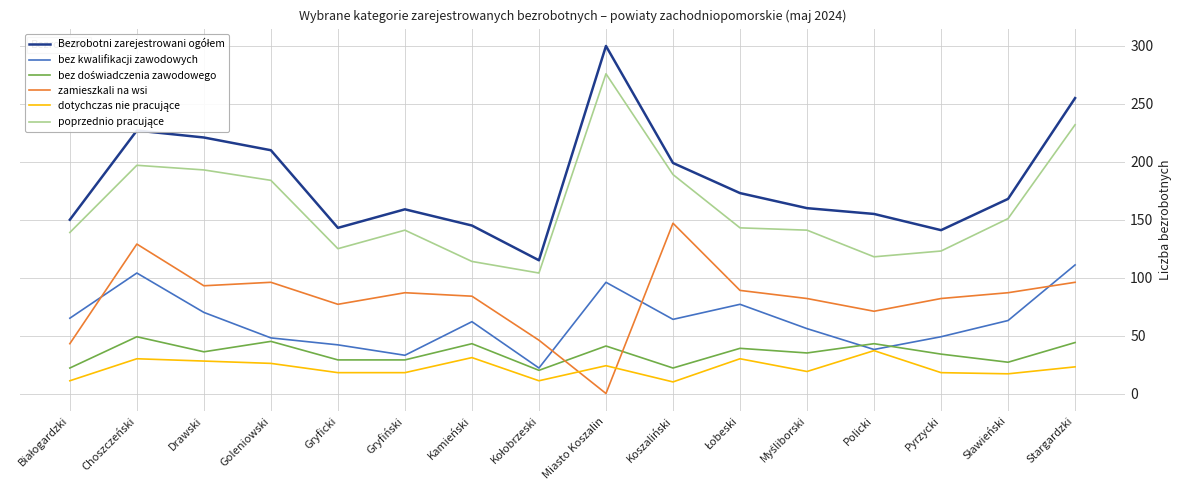

Where is the first local maximum for zamieszkali na wsi?

Choszczeński